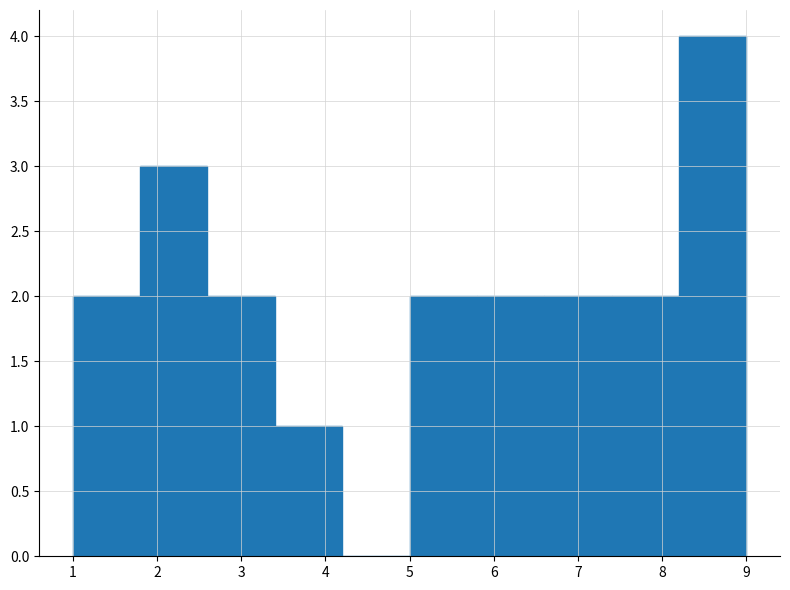

Reading left to right, list every bar in this chart as the range it spans on the x-axis followed by its height. The values are not printed on the chart, so give them approximately, as read against the axis.

1.0 to 1.8: 2
1.8 to 2.6: 3
2.6 to 3.4: 2
3.4 to 4.2: 1
4.2 to 5.0: 0
5.0 to 5.8: 2
5.8 to 6.6: 2
6.6 to 7.4: 2
7.4 to 8.2: 2
8.2 to 9.0: 4